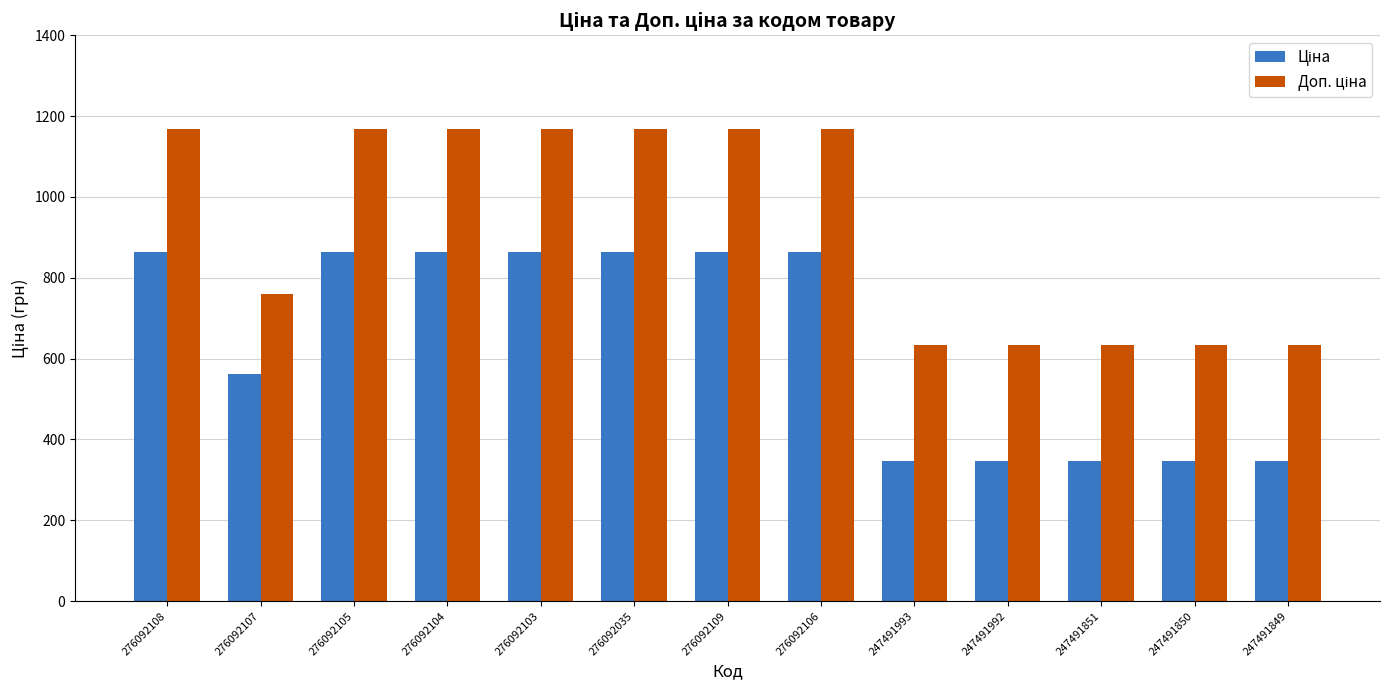

At how many categories does at least one series exceed 962?

7